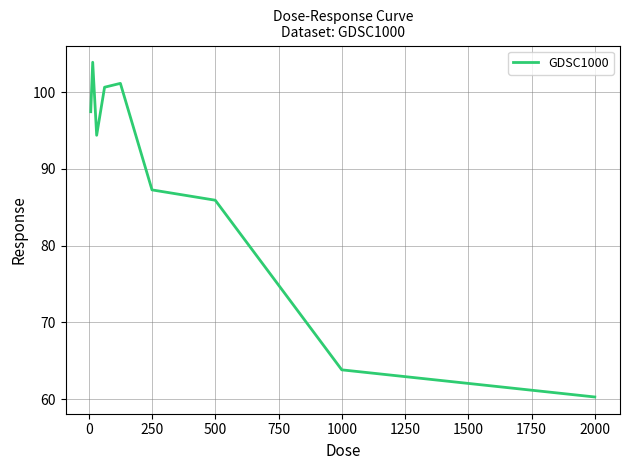

True or false: there are more than 2 points higher than both neighbors.

False